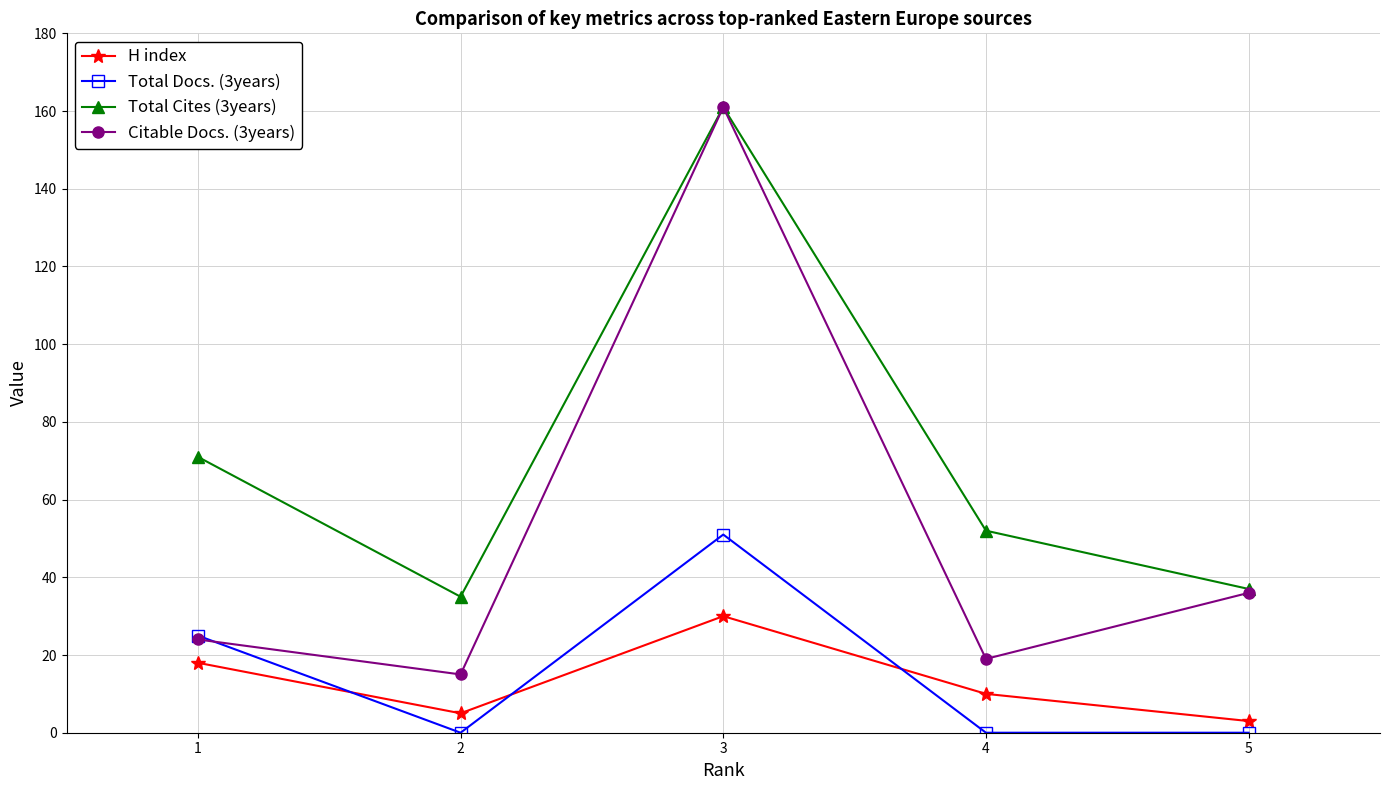

True or false: H index and Total Cites (3years) intersect in this chart.

False